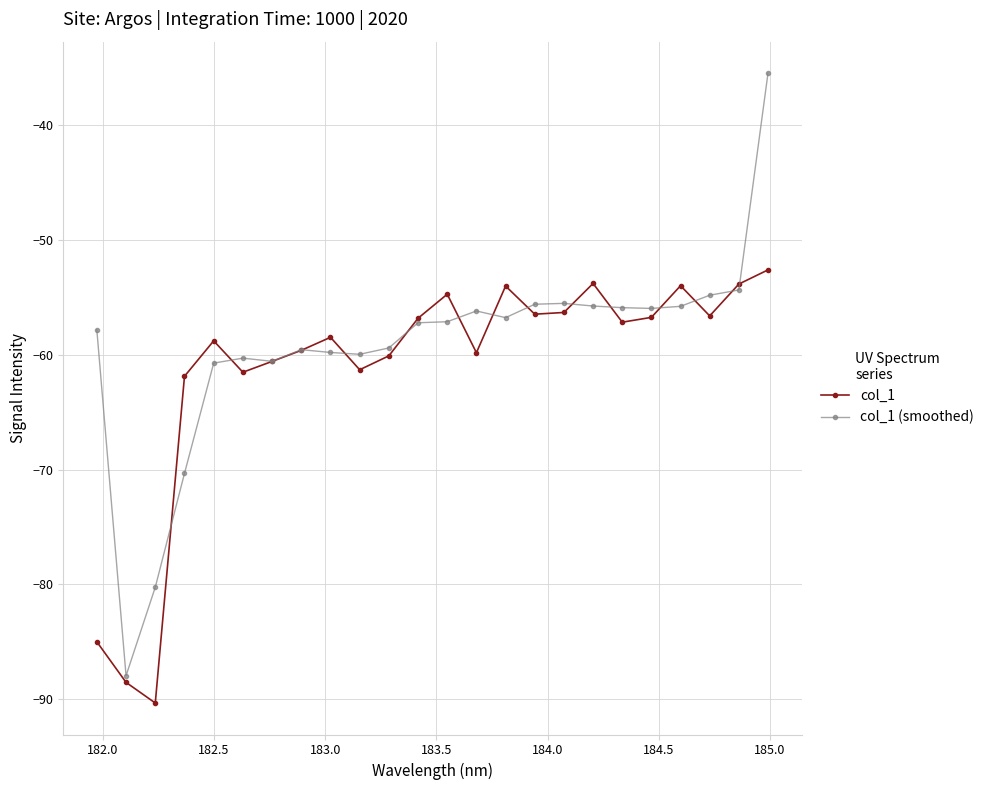

How many times do col_1 (smoothed) and col_1 cross each other?

14